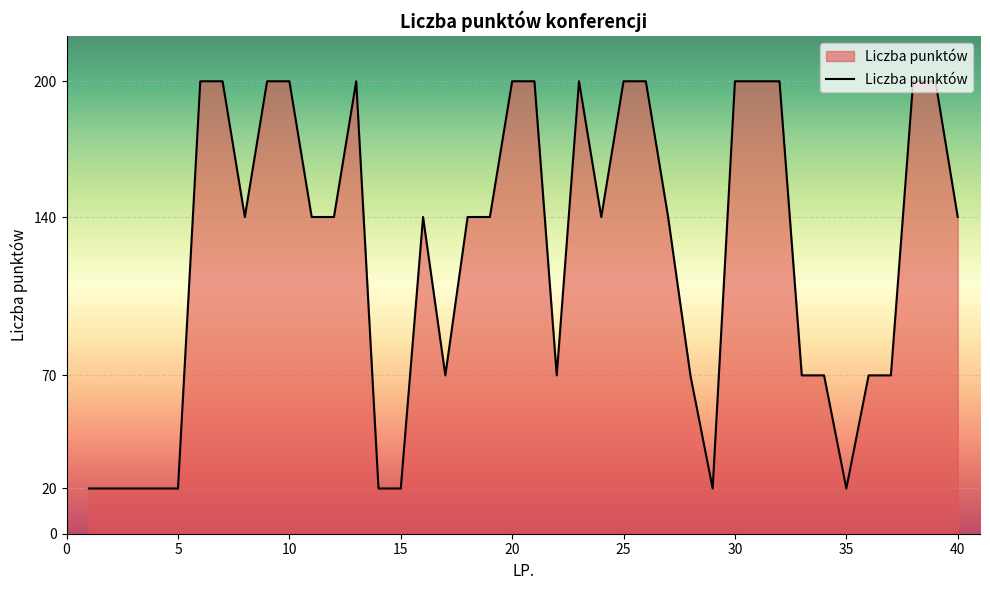

How many distinct data groups are displayed?

1